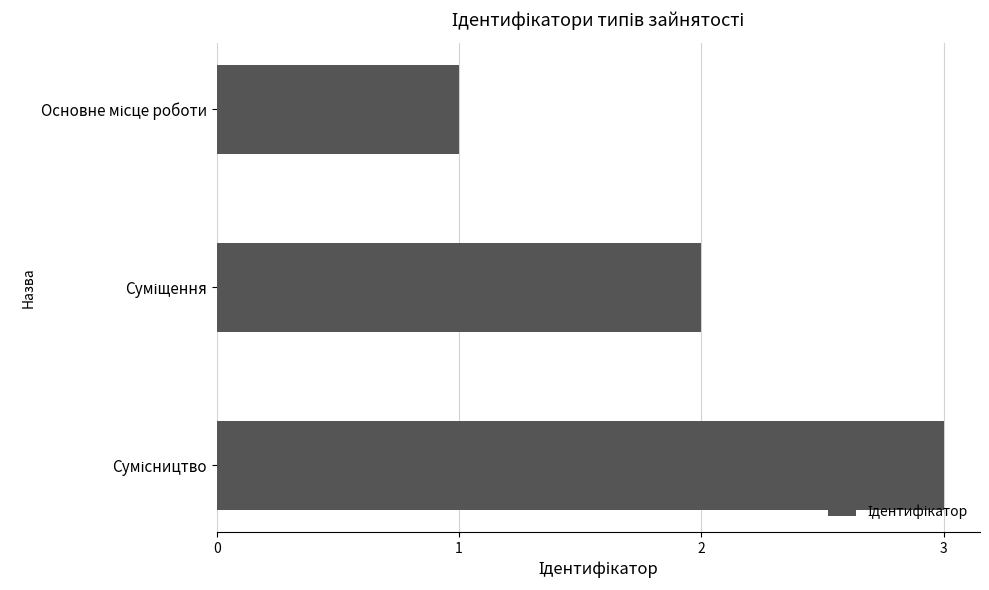

Count the number of categories in the chart.

3